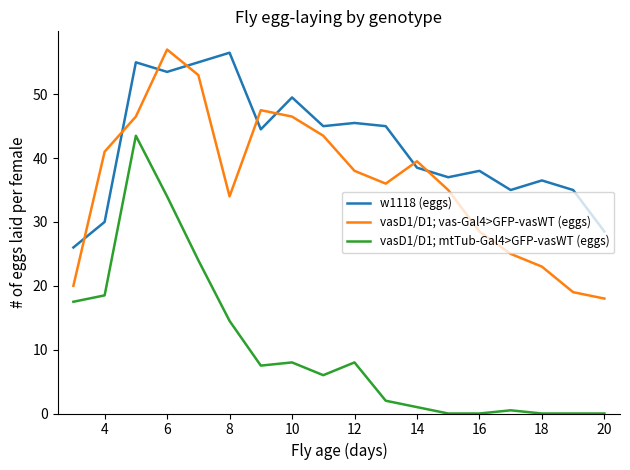

How many intersections are there between vasD1/D1; vas-Gal4>GFP-vasWT (eggs) and w1118 (eggs)?

8